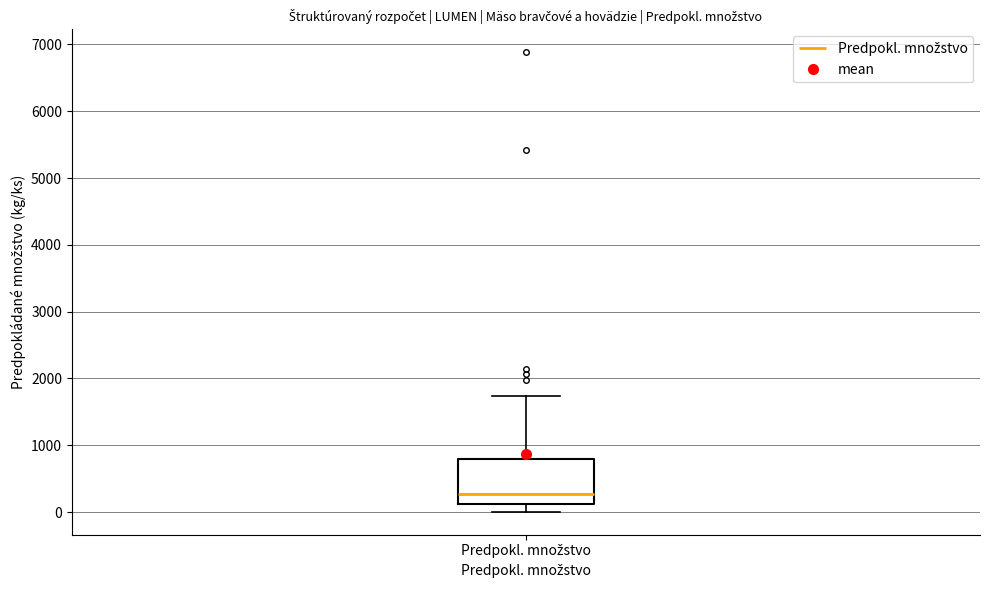

Where does the median line of the box for Predpokl. množstvo sit on the y-axis? The values are not printed on the chart, so give them approximately, as read against the axis.

300